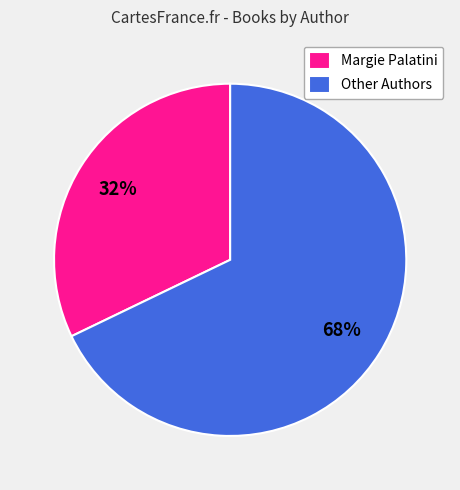

What percentage is the Margie Palatini slice, to the nearest percent?

32%